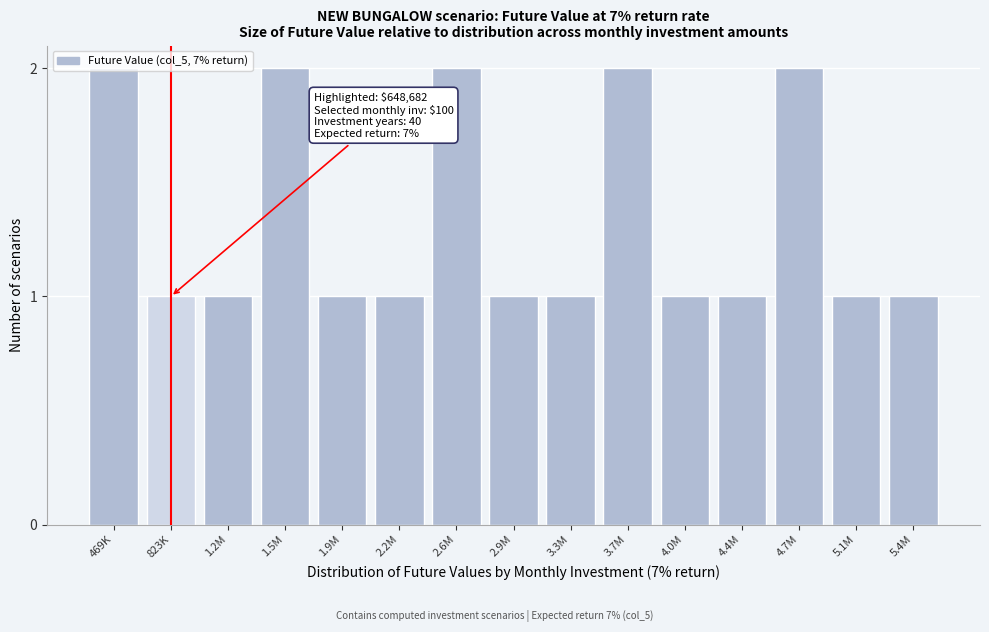

What is the label of the 7th bar from the right?

3.3M